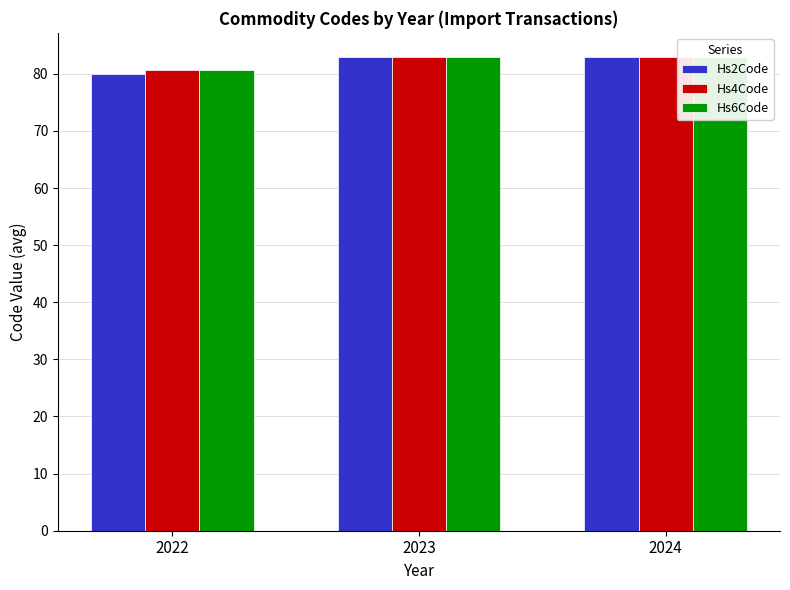

Which has a higher value, 2023 or 2022?

2023